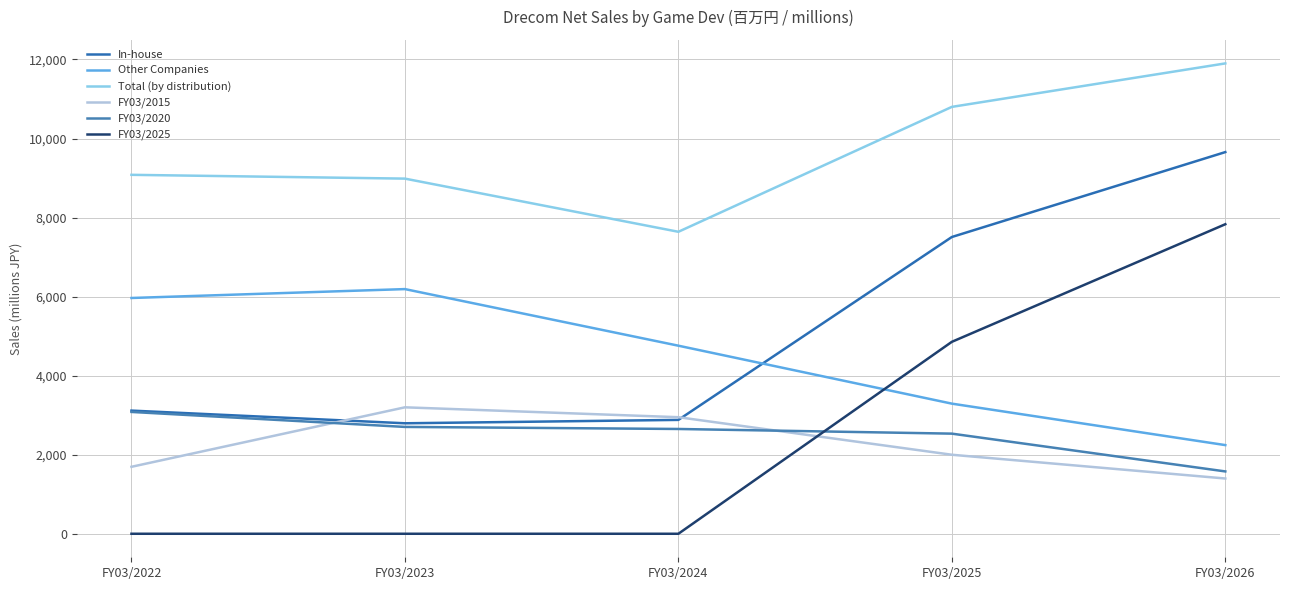

How many values in the FY03/2025 series exceed 0?

2